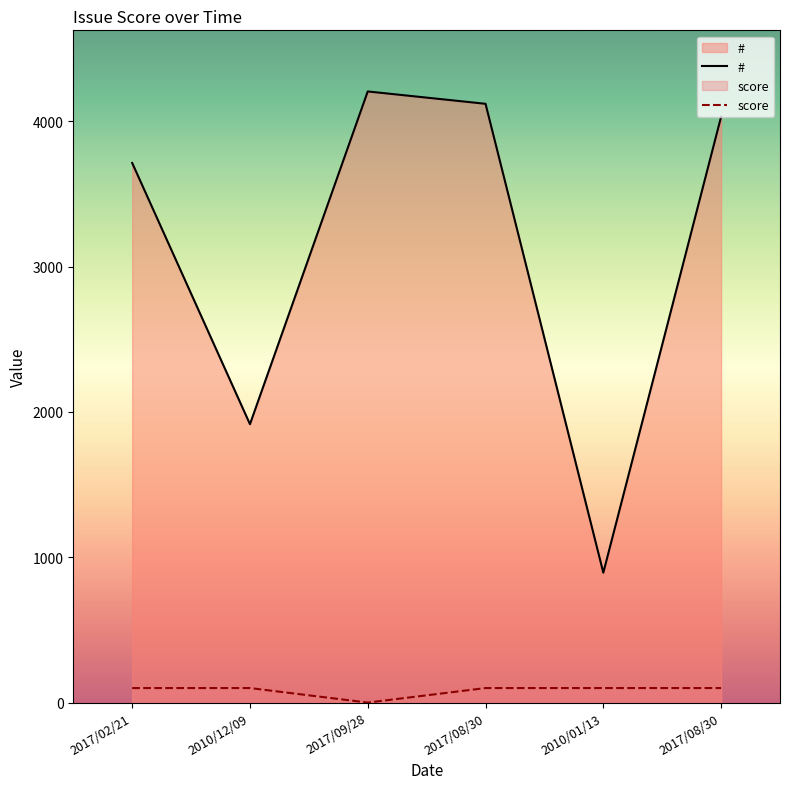

True or false: score and # intersect in this chart.

False